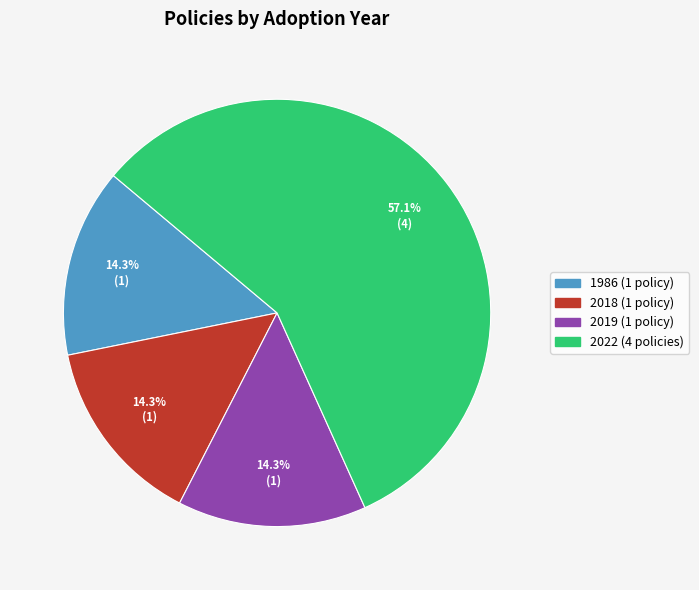

How many slices are in this pie chart?

4